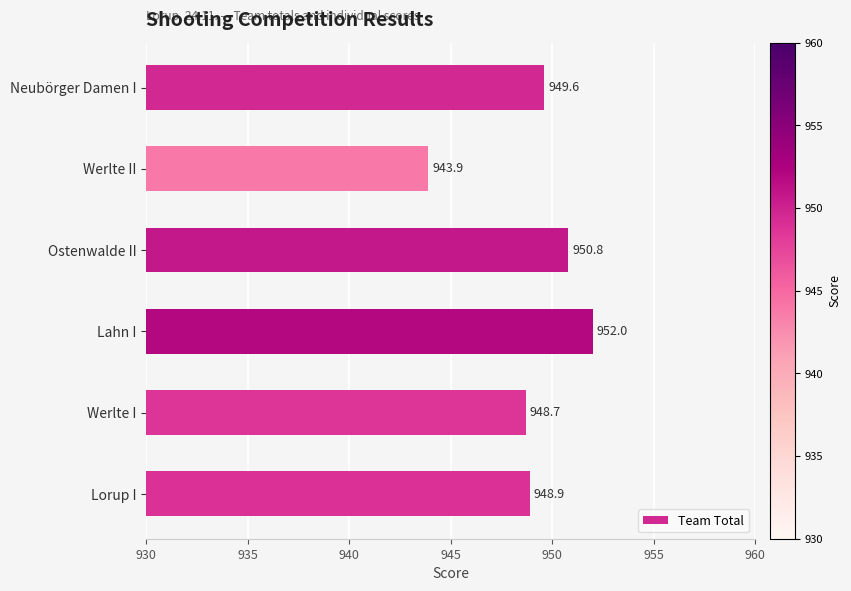

What is the difference between the maximum and minimum values?

8.1